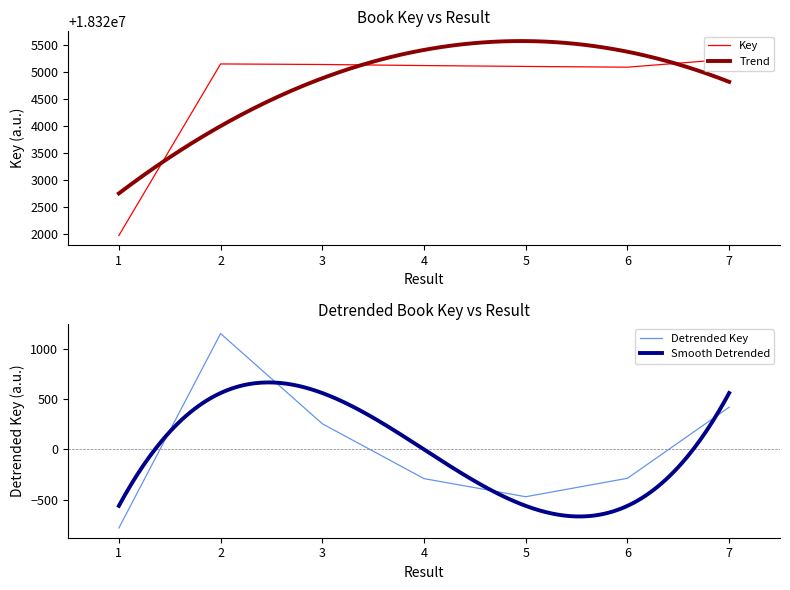

Read the value at 1, to the nearest 10.

18321970